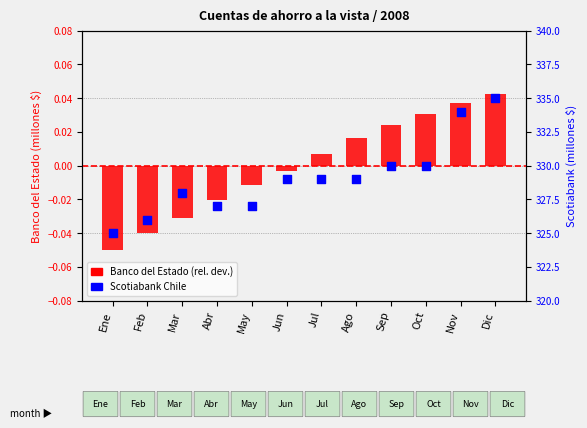

Which series has the widest spread of Y values?

Scotiabank (millones $)